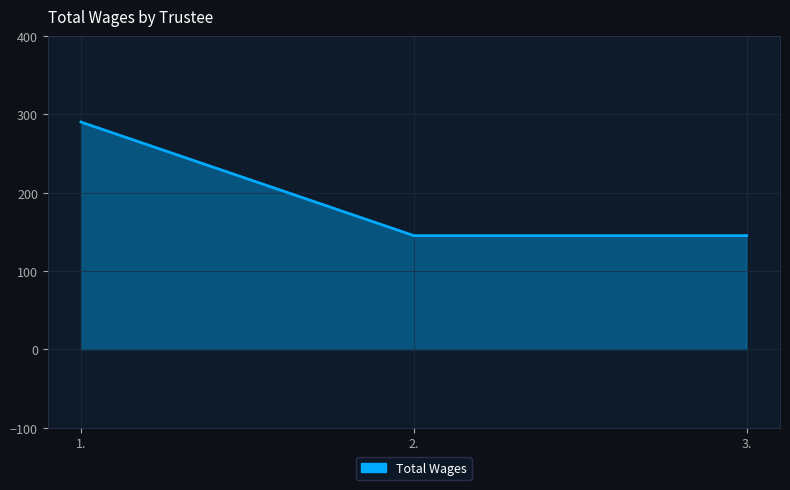

What value does the data have at 3.?

145